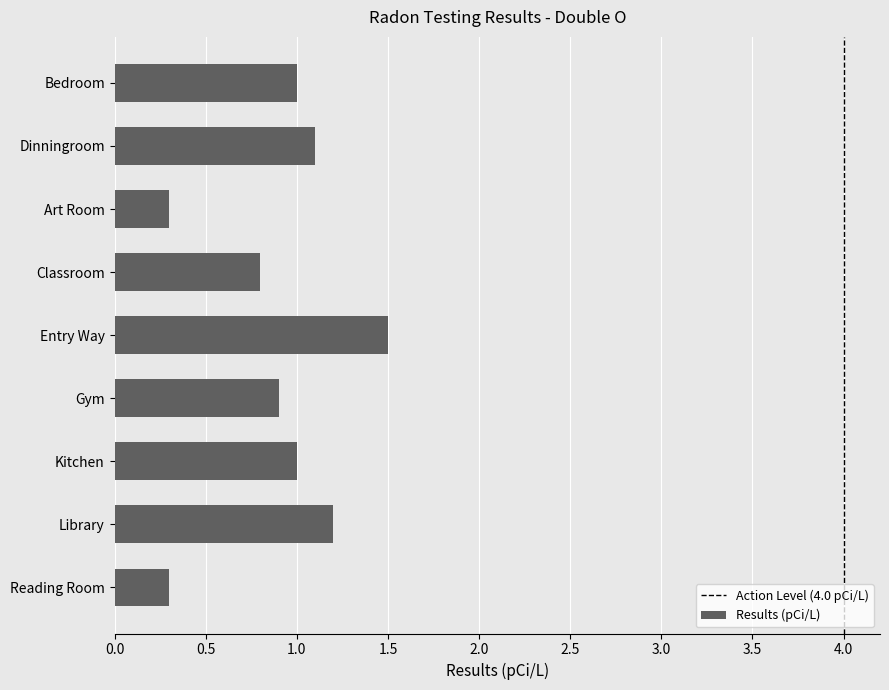

How many data points are less than 1?

4